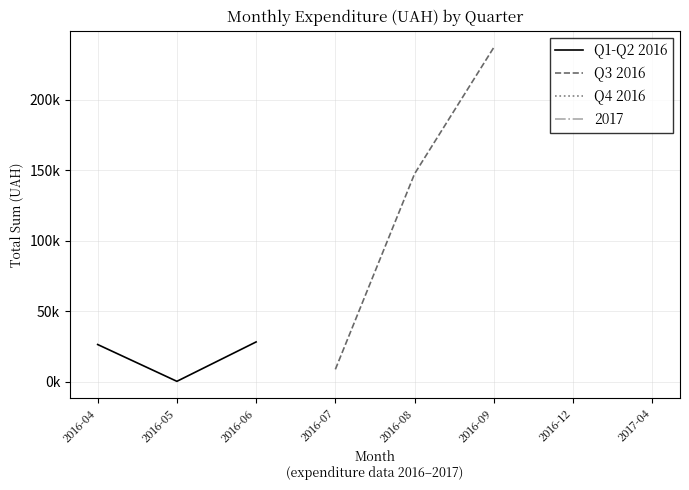

Reading left to right, transcribe all the data shown in this chart.

Q1-Q2 2016: 26242.2	135.4	28078.4
Q3 2016: 8616.6	147345.0	236970.0